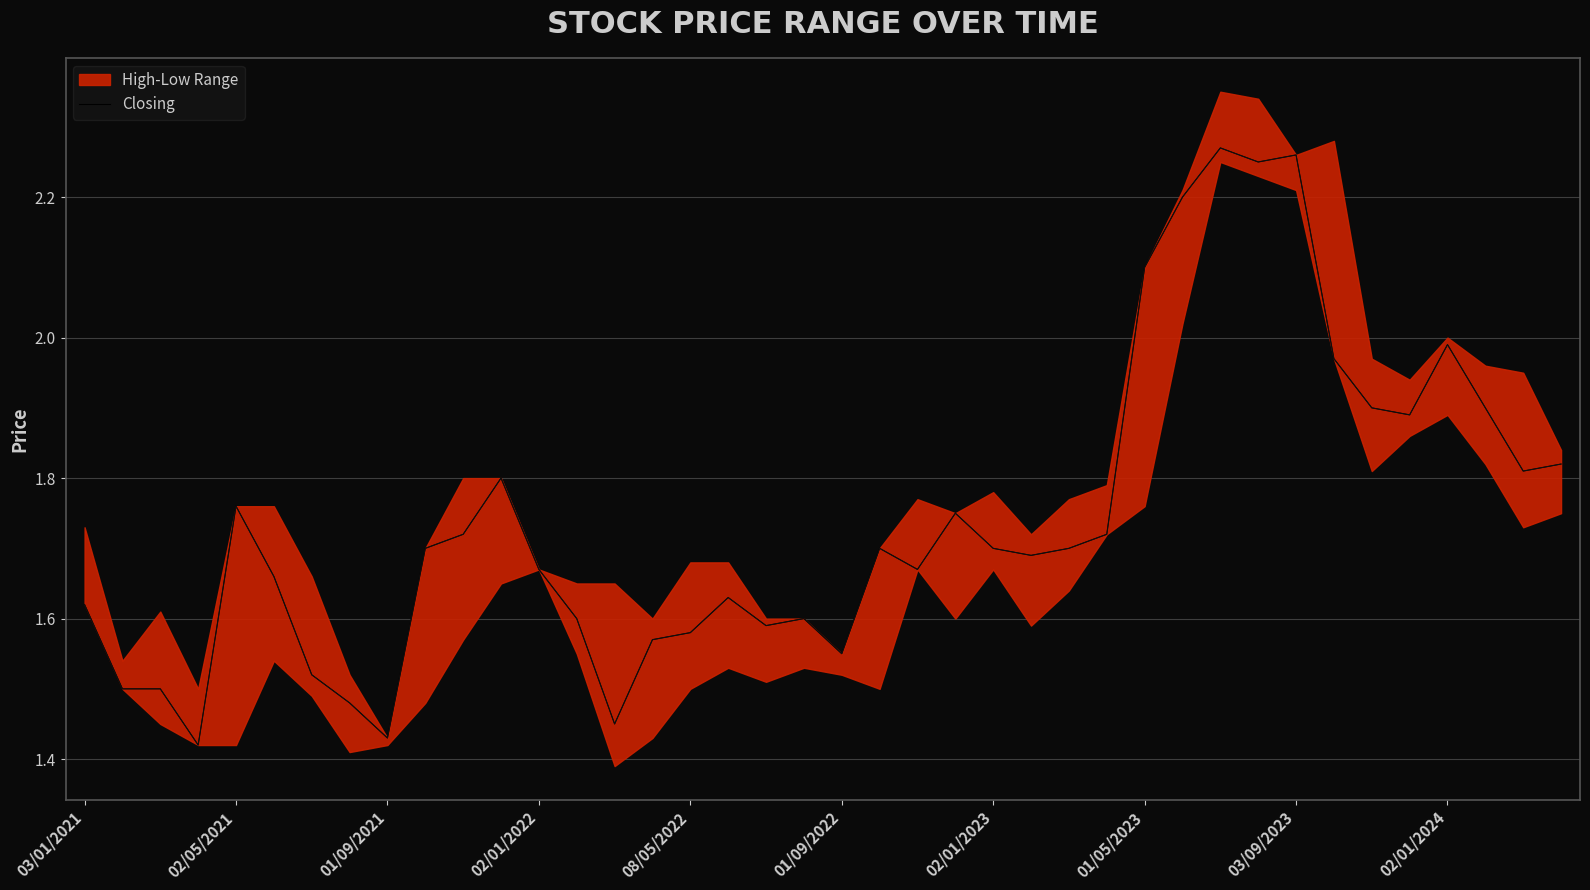

What is the maximum value shown in the chart?

2.3